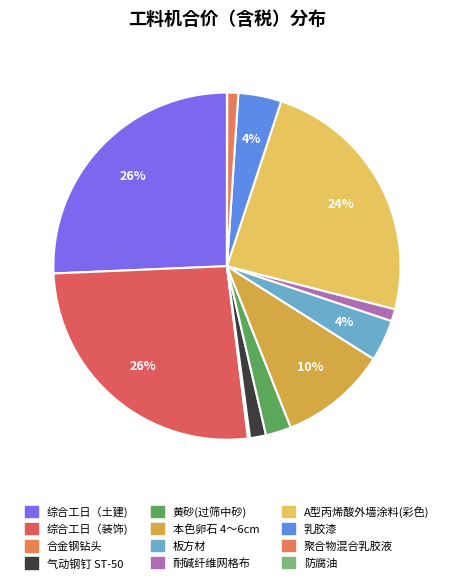

What is the change in value from 综合工日（土建) to 合金钢钻头?

-1907.2